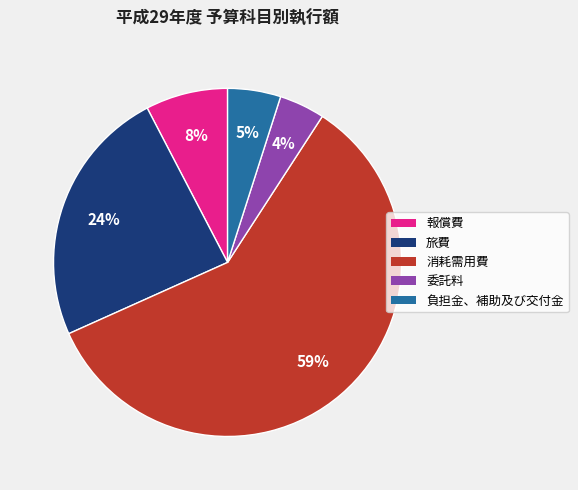

What percentage is the 報償費 slice, to the nearest percent?

8%